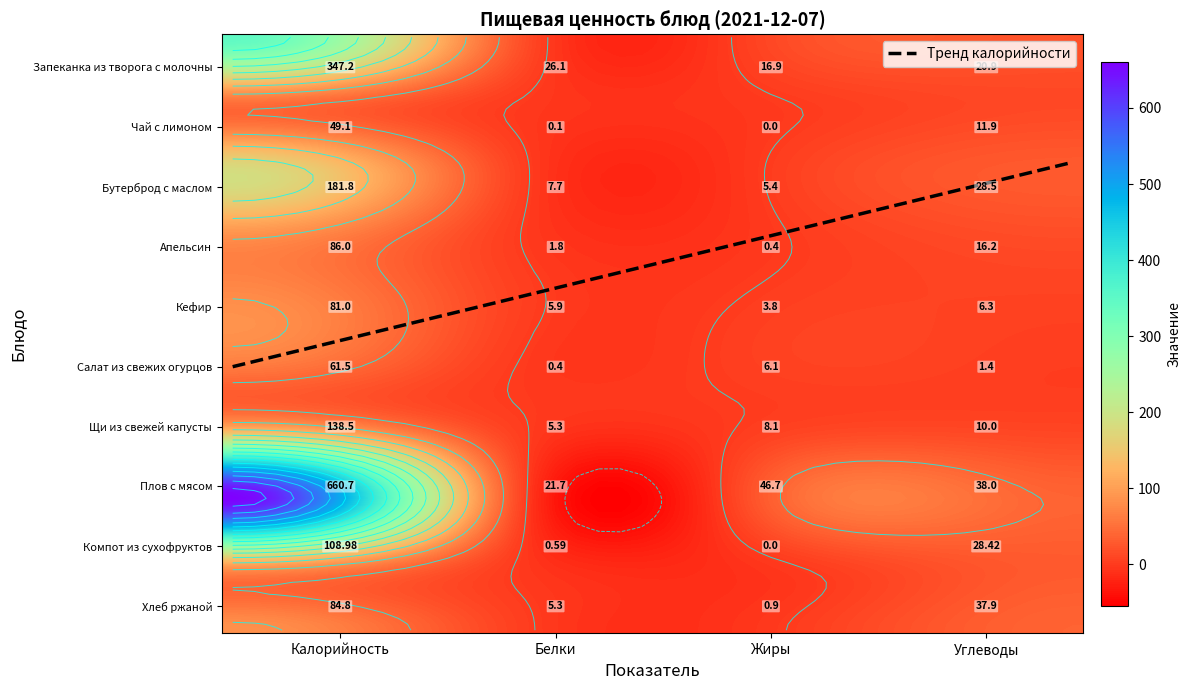

Where does the Щи из свежей капусты series first go above 10?

Калорийность